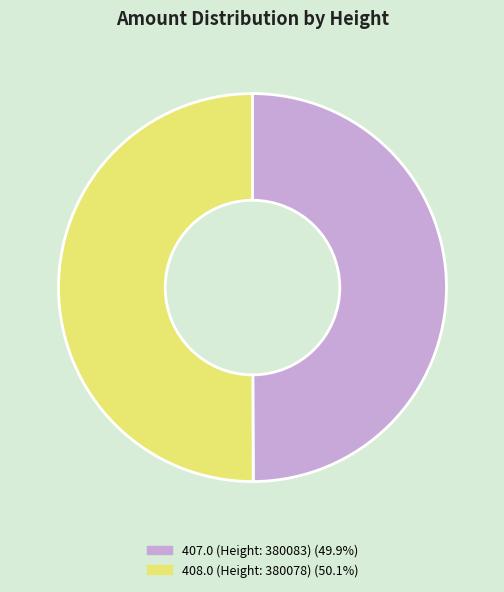

Combined, do 408.0 (Height: 380078) (50.1%) and 407.0 (Height: 380083) (49.9%) account for over 50%?

Yes